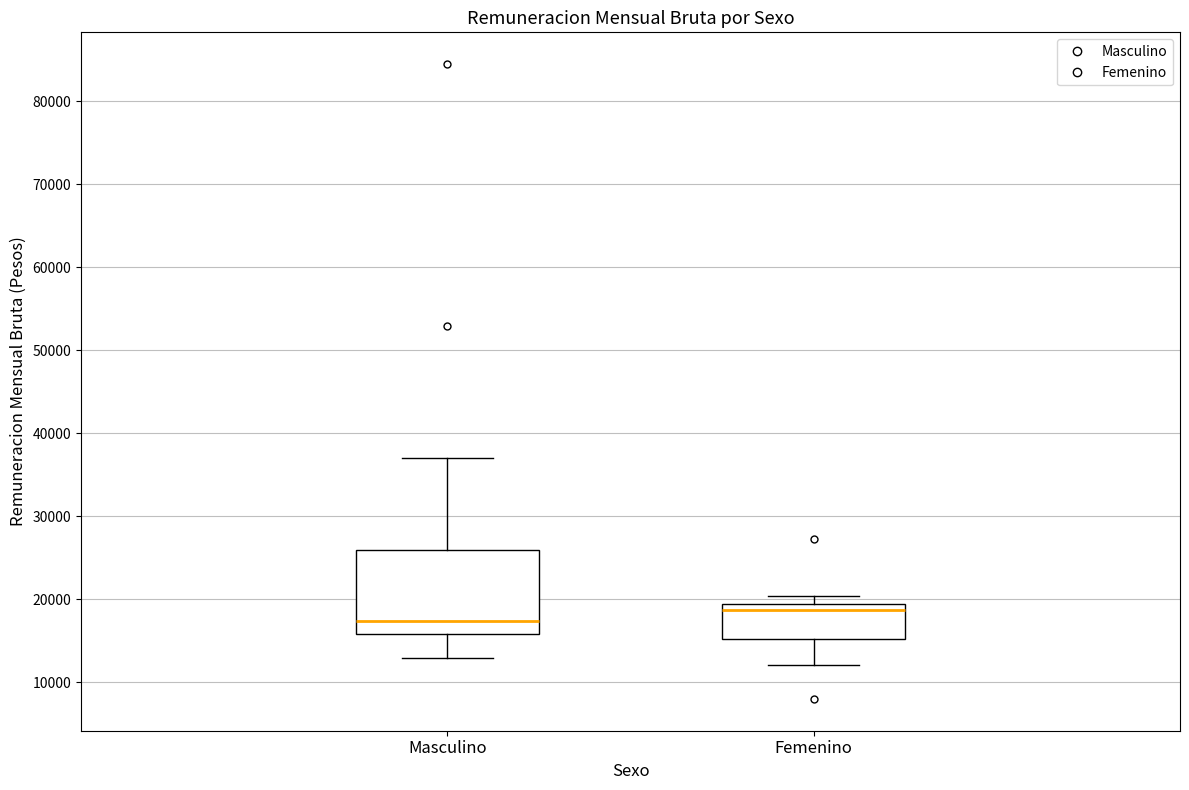

Where does the lower whisker of the box for Femenino end on the y-axis? The values are not printed on the chart, so give them approximately, as read against the axis.

12000